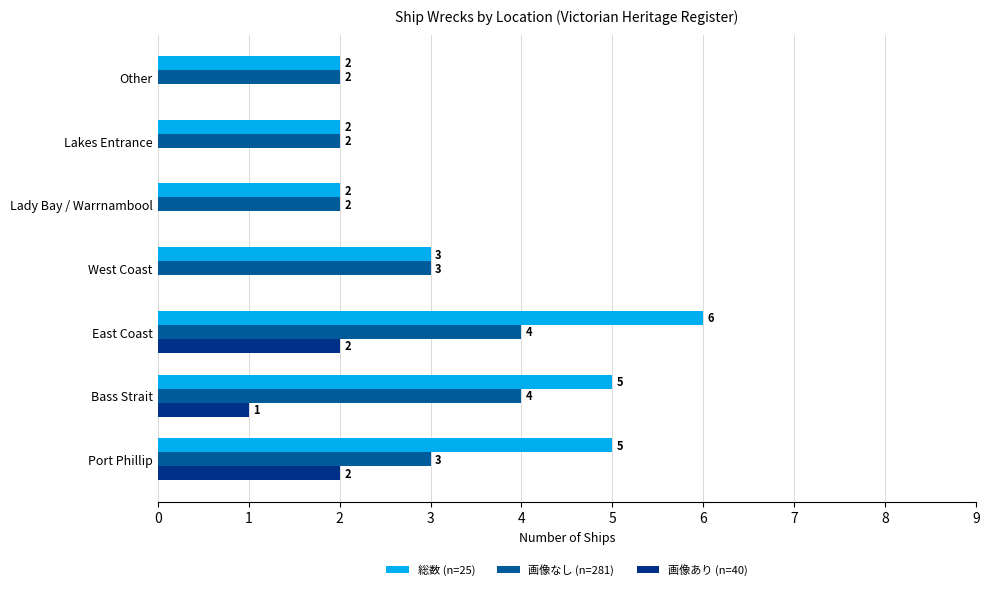

True or false: 画像なし (n=281) has a value of 2 at Lady Bay / Warrnambool.

True